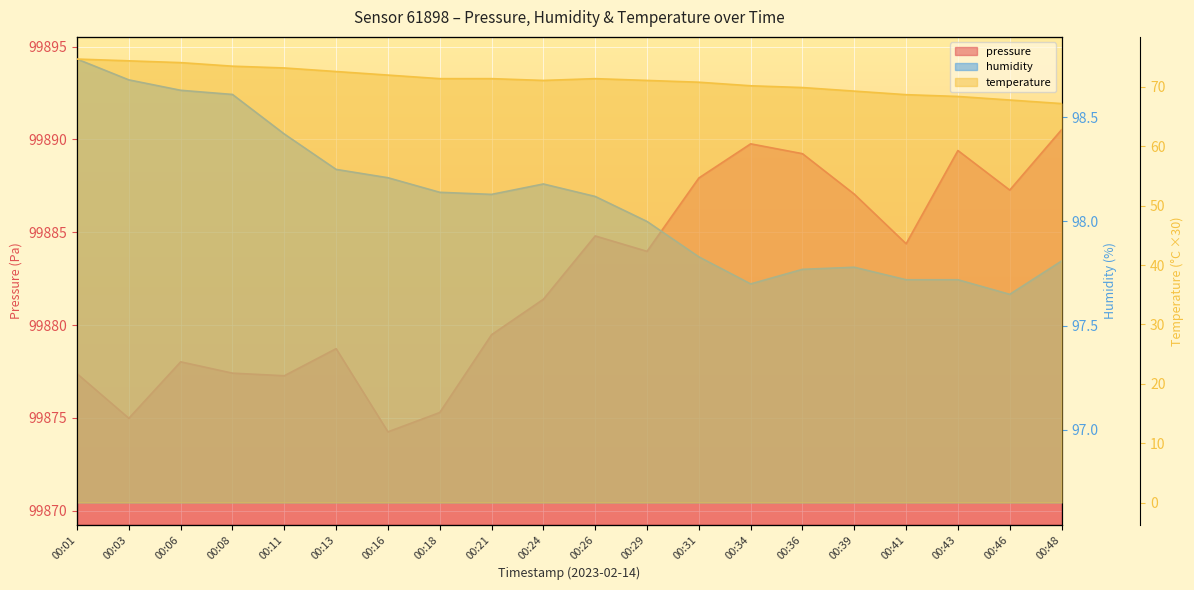

Which series changed the most between 00:18 and 00:31?

pressure